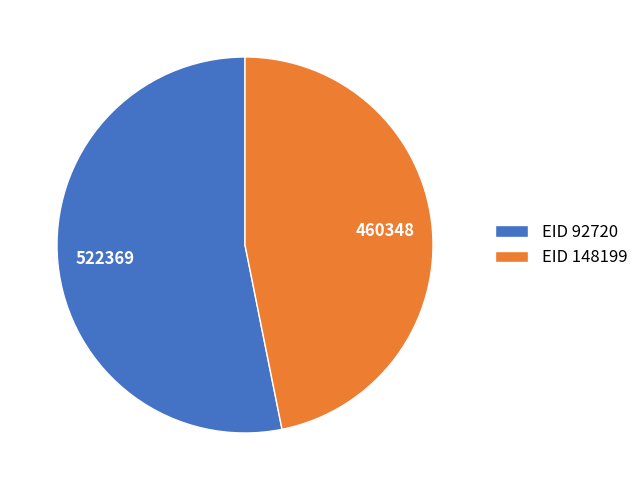

True or false: EID 148199 accounts for 60% of the total.

False